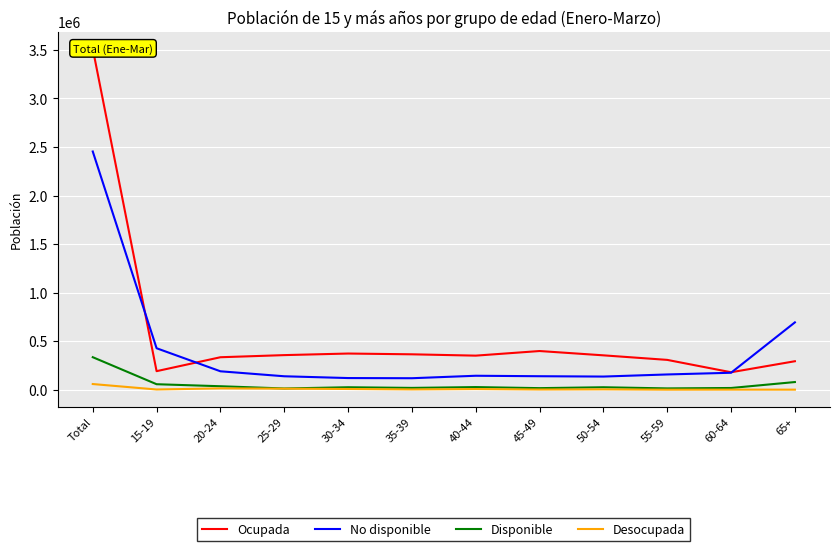

What is the value of the Disponible point at the 2nd from the left?

57287